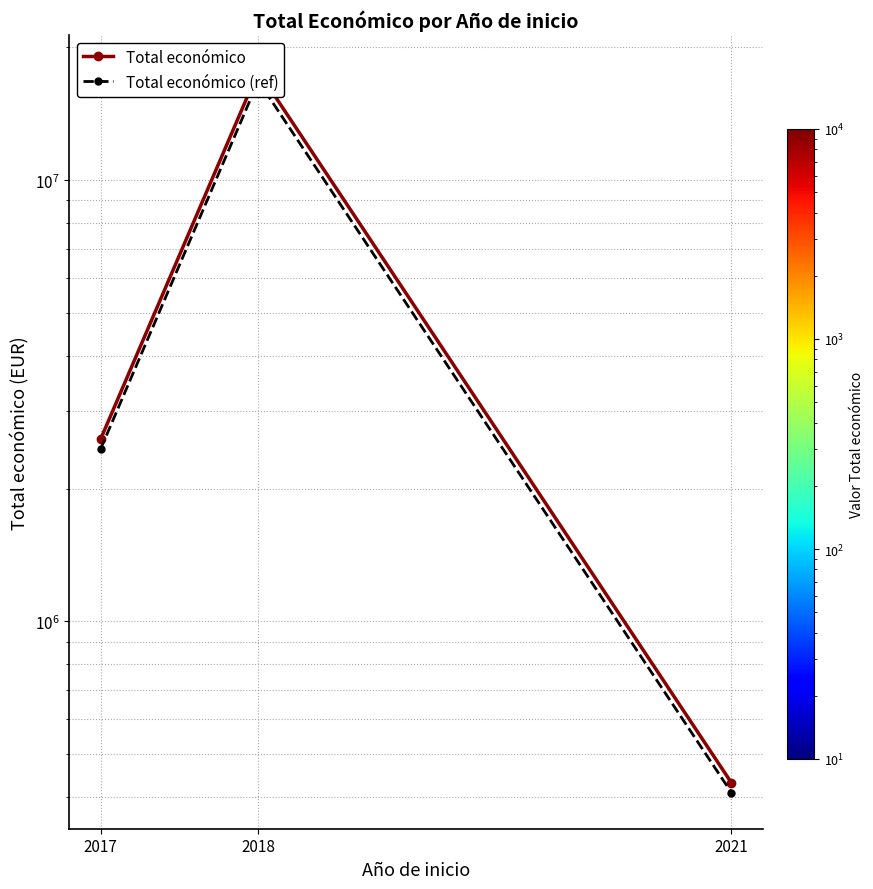

Reading left to right, extract all data points from this chart.

Total económico: 2017=2588355.0	2018=17679955.0	2021=430411.0
Total económico (ref): 2017=2458937.2	2018=16795957.2	2021=408890.4